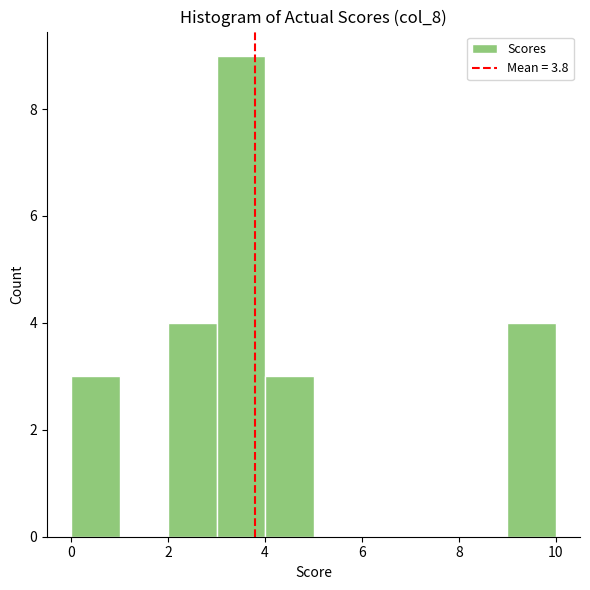

Over which range of the x-axis is the bar tallest?

3 to 4